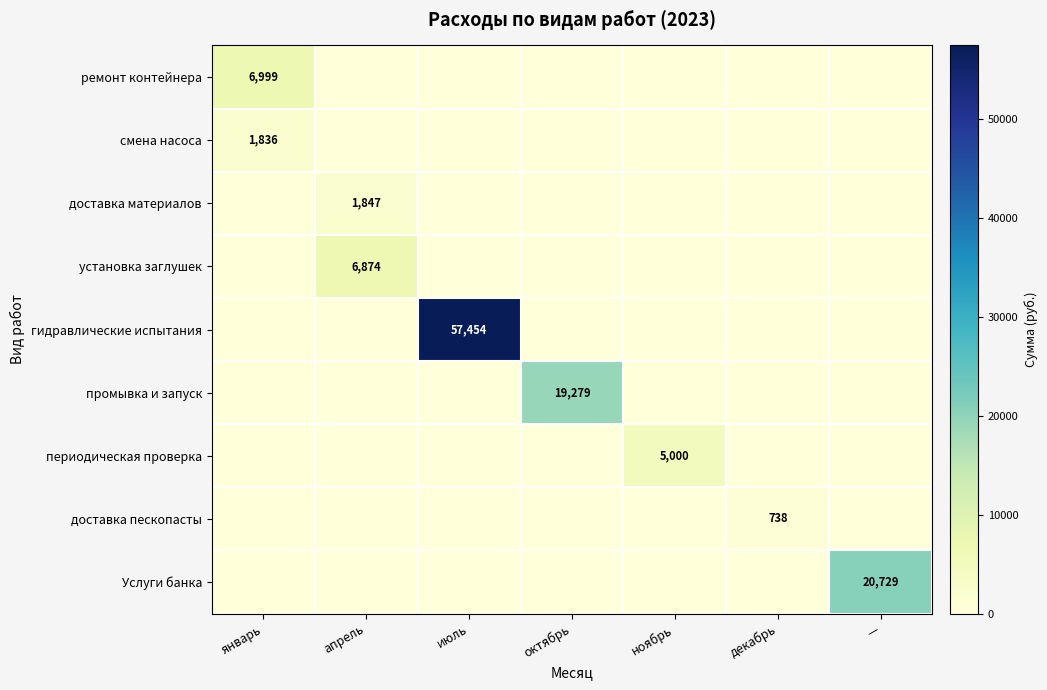

Which series changed the most between декабрь and —?

Услуги банка